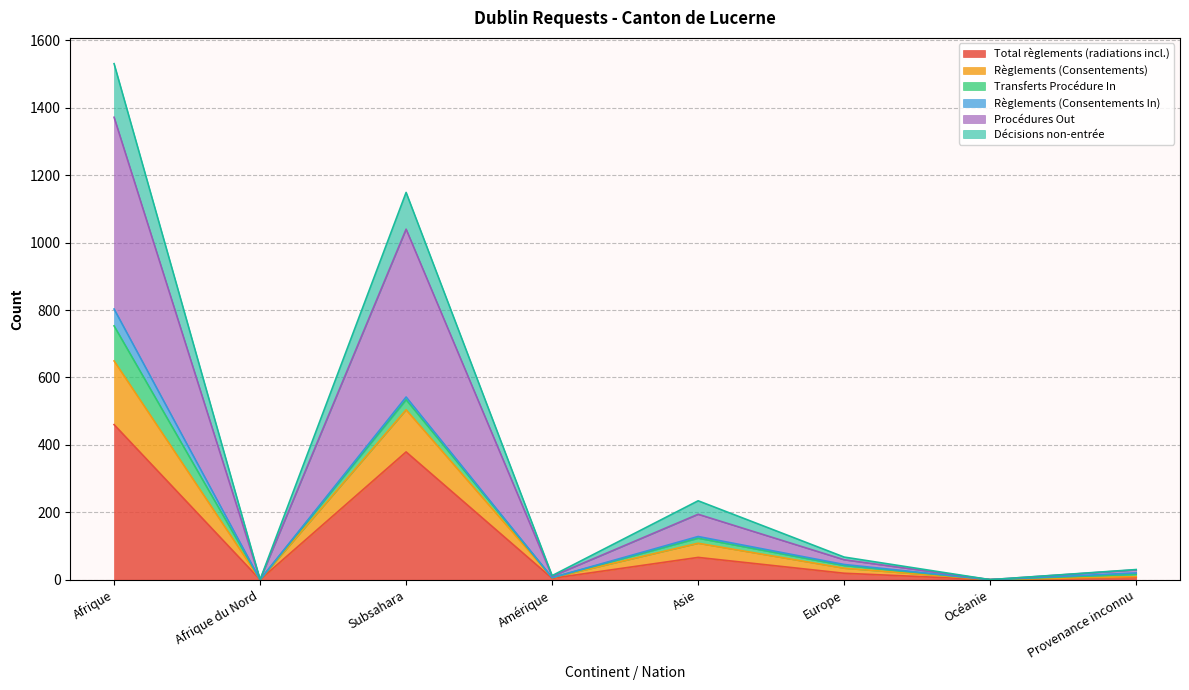

At which label does Total règlements (radiations incl.) reach its peak?

Afrique